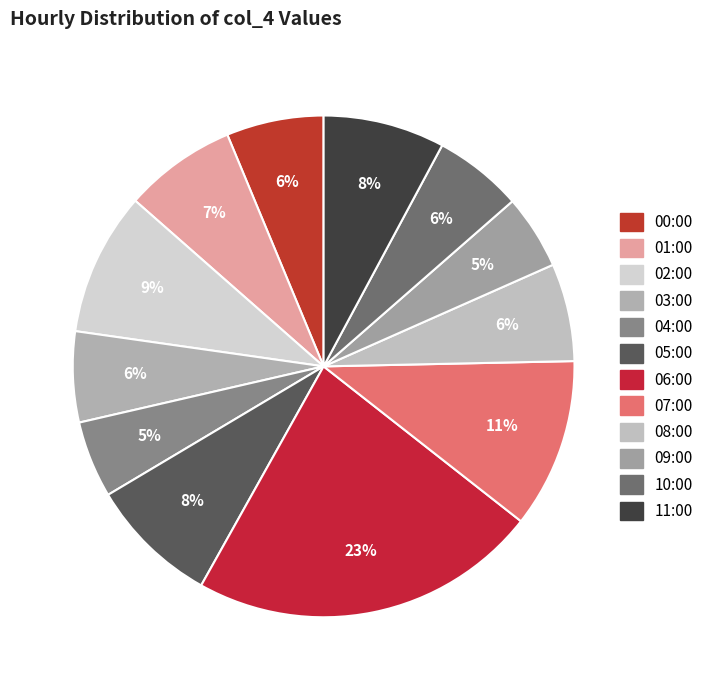

The 06:00 slice represents 23% of the pie. True or false?

True